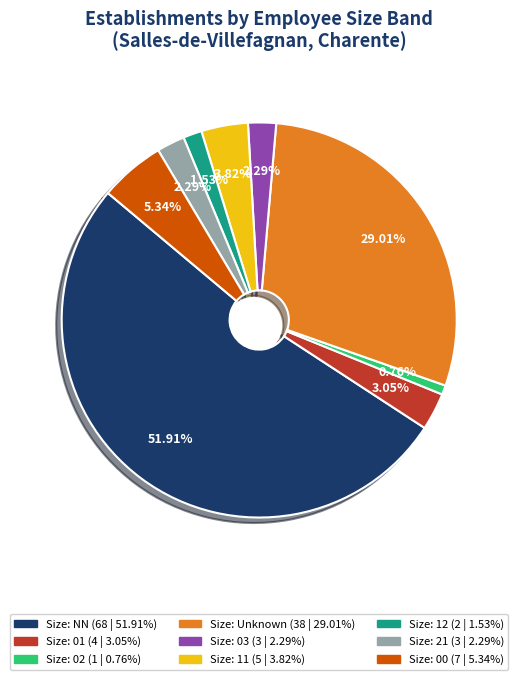

Count the number of slices in the pie.

9